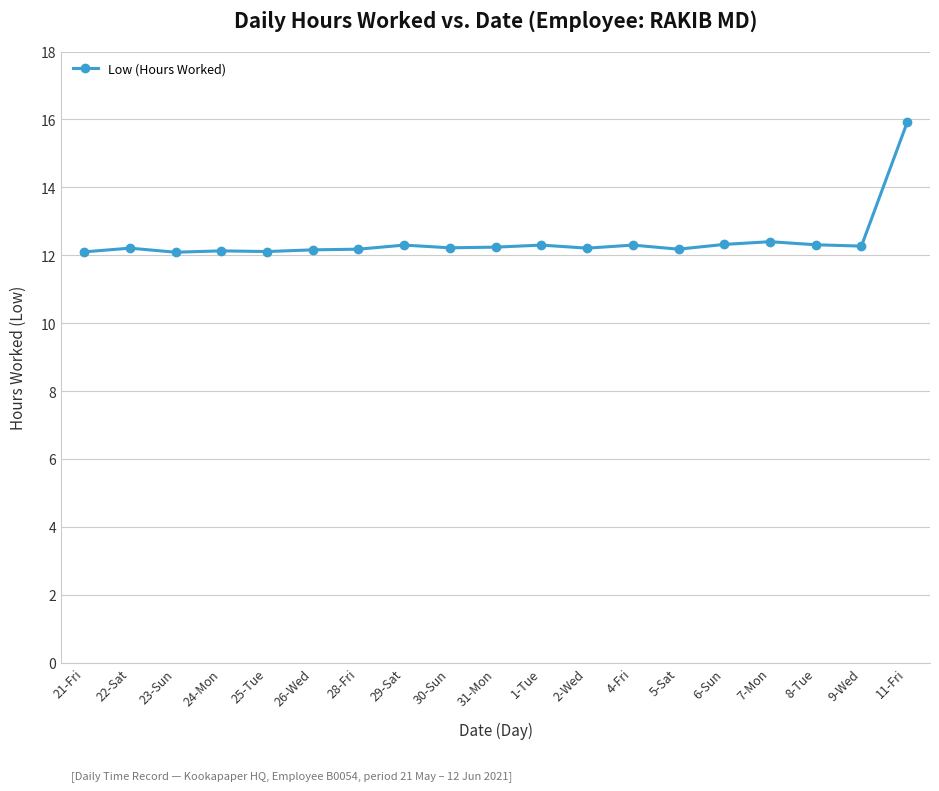

What value does the data have at 31-Mon?

12.2